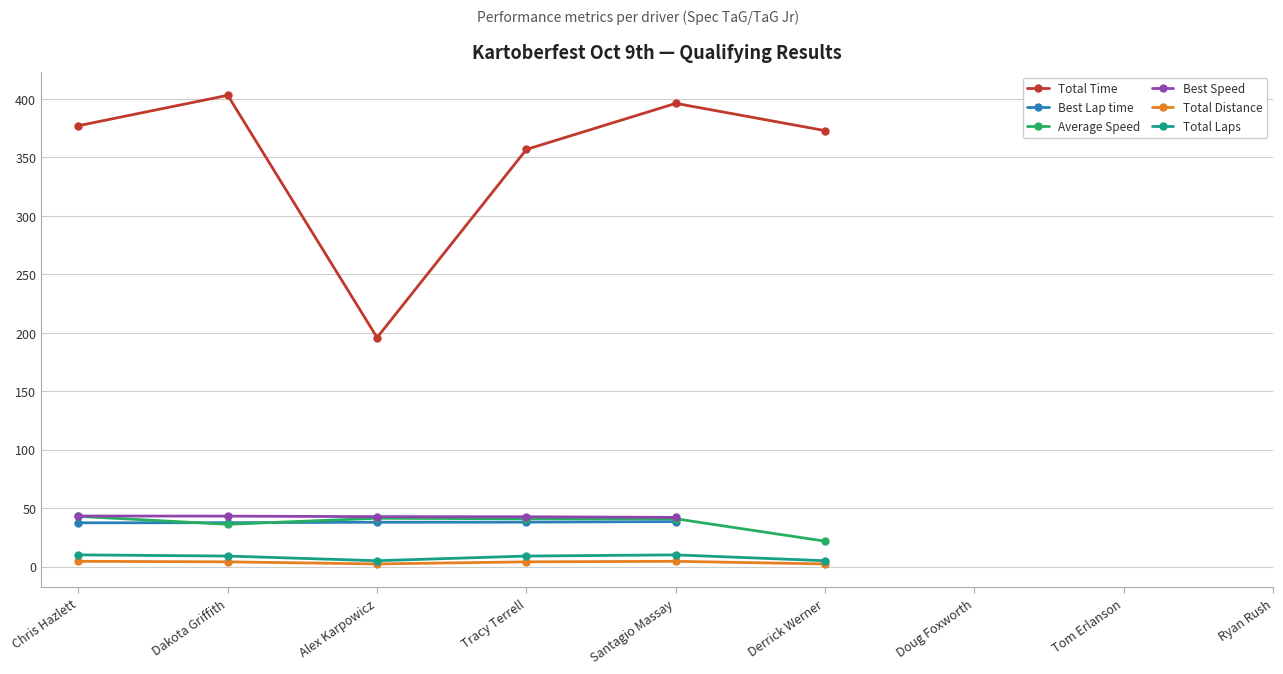

How many positive values does the Best Speed series have?

5